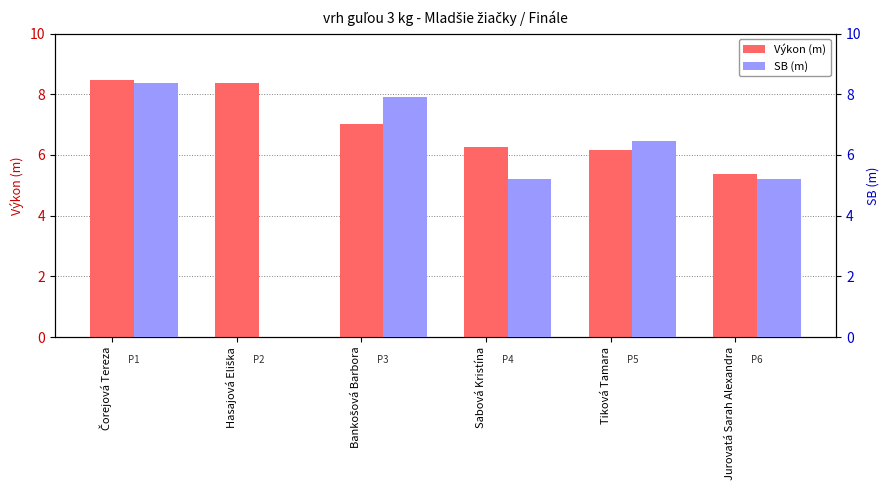

What is the average value of the SB series?

5.5